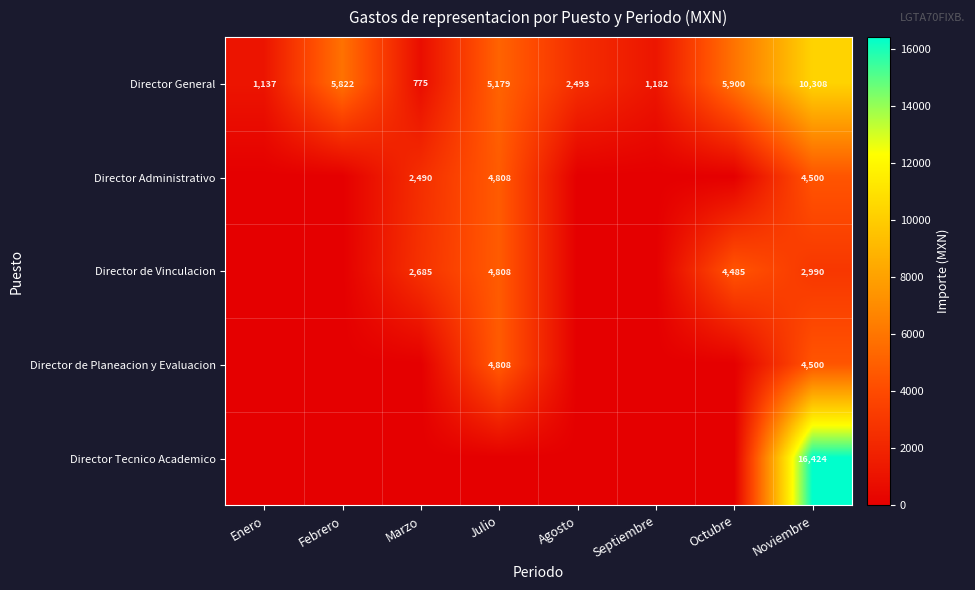

List the labels in order of Director General value, largest first.

Noviembre, Octubre, Febrero, Julio, Agosto, Septiembre, Enero, Marzo